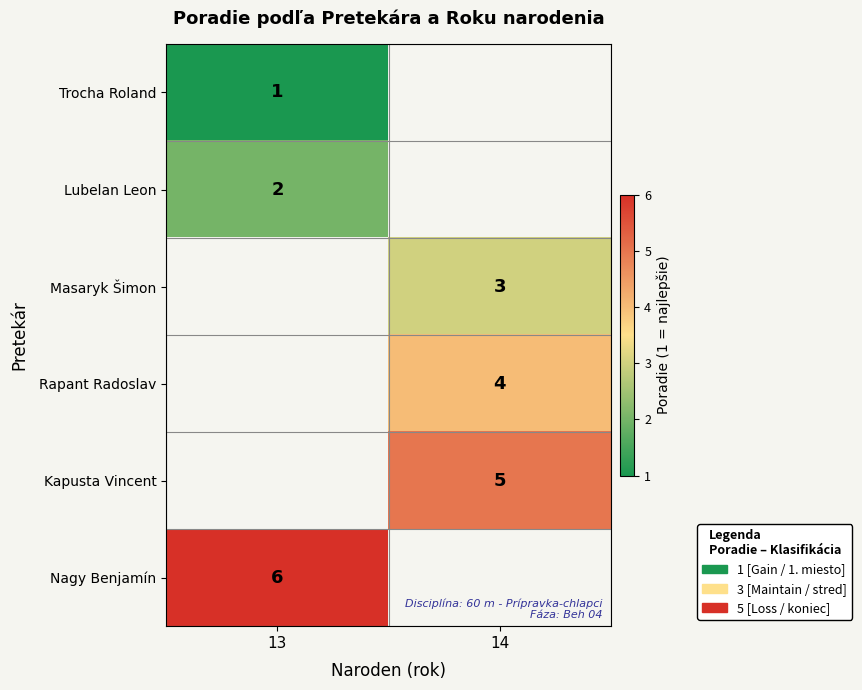

The Rapant Radoslav series shows 4 at 14. True or false?

True